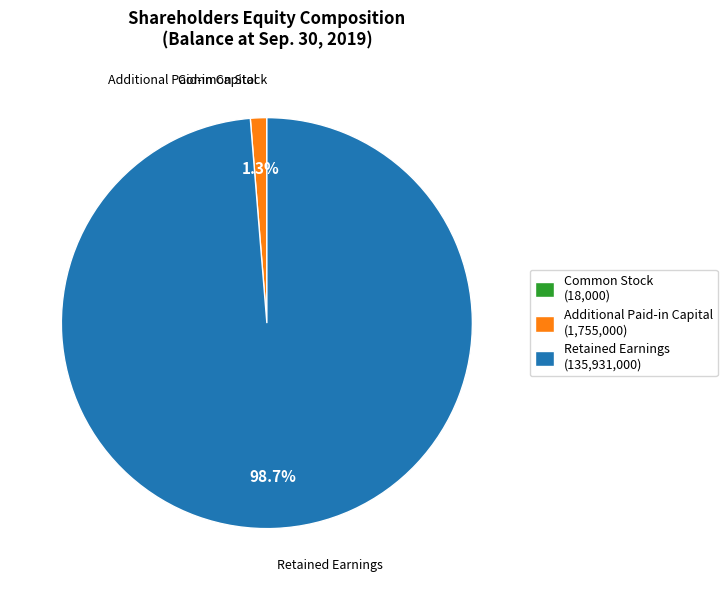

What percentage do Retained Earnings (135,931,000) and Additional Paid-in Capital (1,755,000) together represent?

100.0%